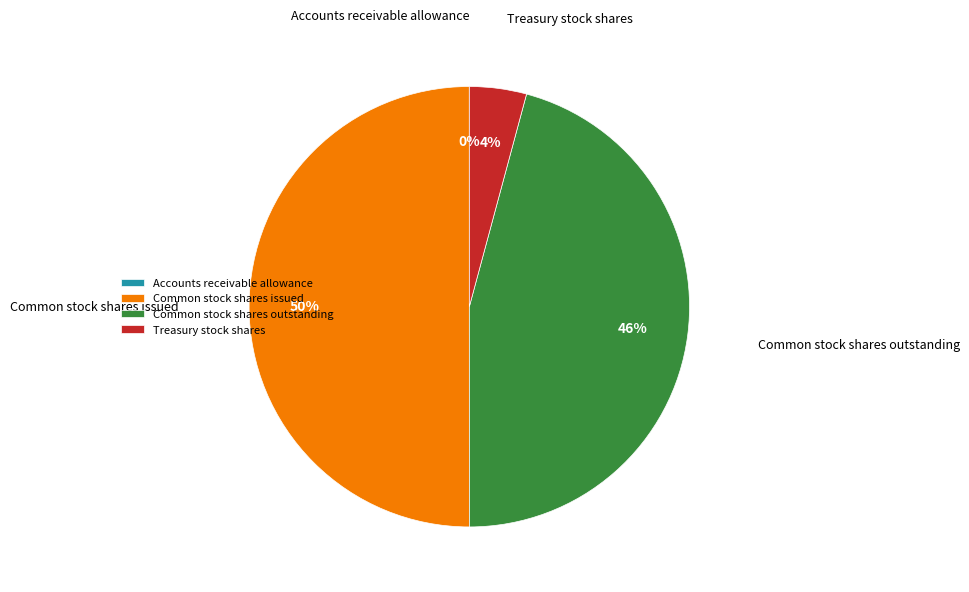

Does Common stock shares outstanding represent more than half of the total?

No